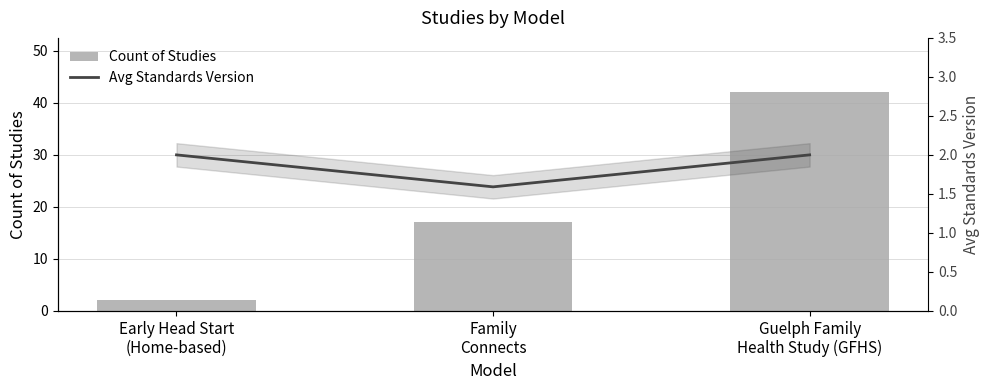

The Count of Studies series shows 2.0 at Early Head Start
(Home-based). True or false?

True